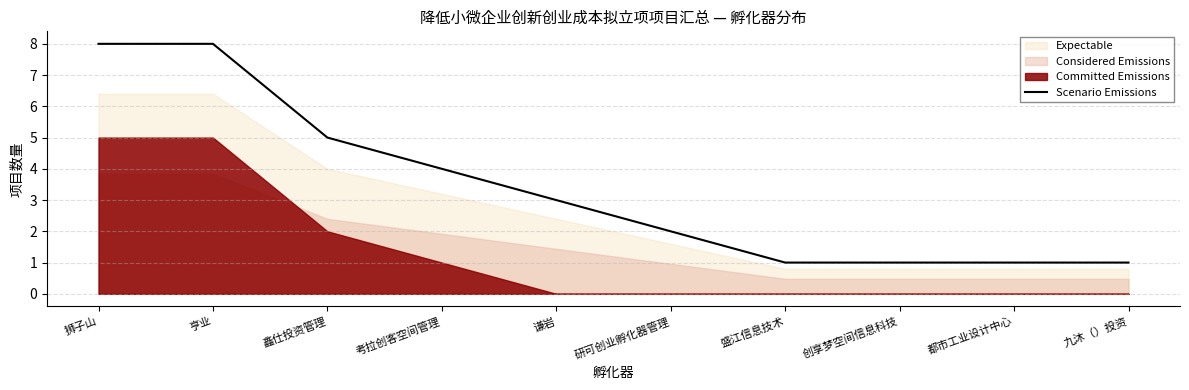

The Scenario Emissions series shows 4 at 亨业. True or false?

False